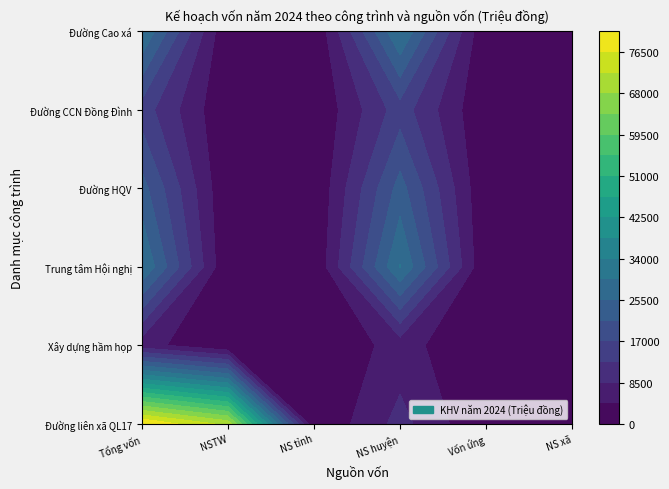

What is the difference between the Đường liên xã từ QL 17 values at 0 and 1?

10000